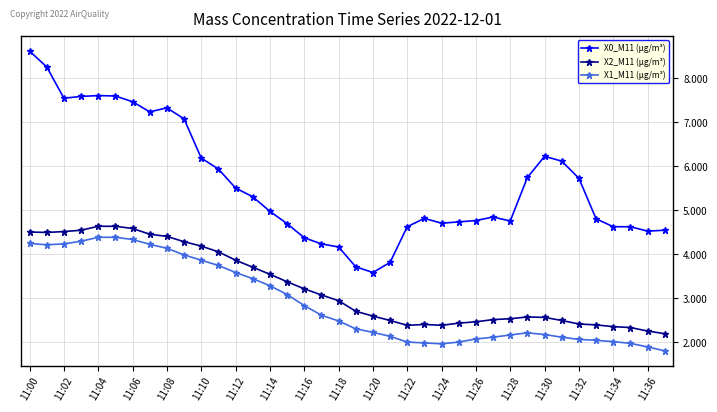

Which series has the widest spread of values?

X0_M11 (μg/m³)